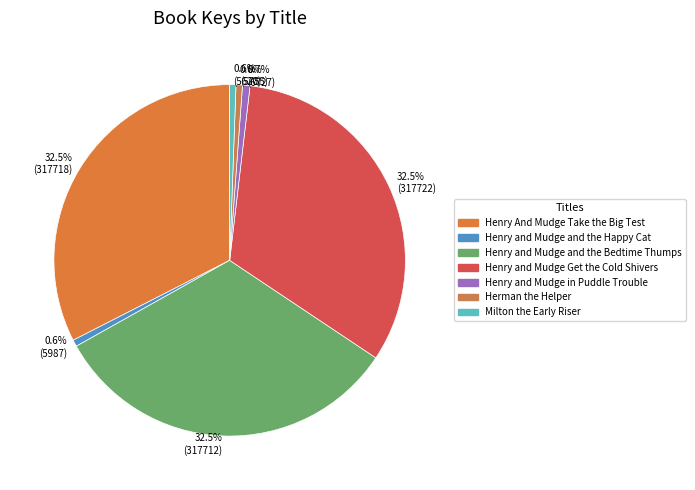

Count the number of slices in the pie.

7